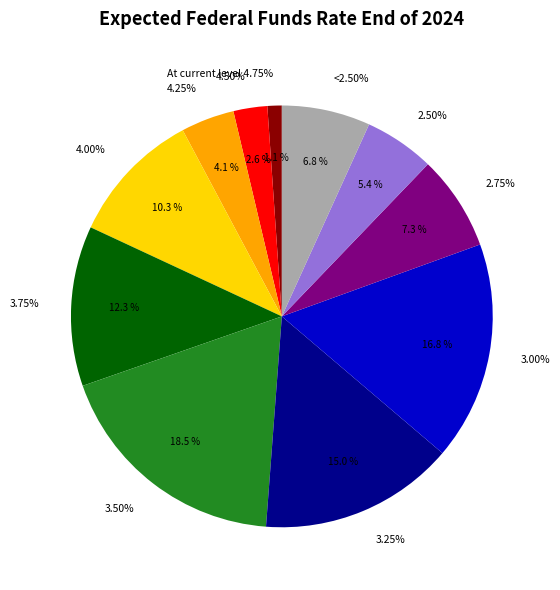

To the nearest percent, what percentage of the pie is 2.75%?

7%